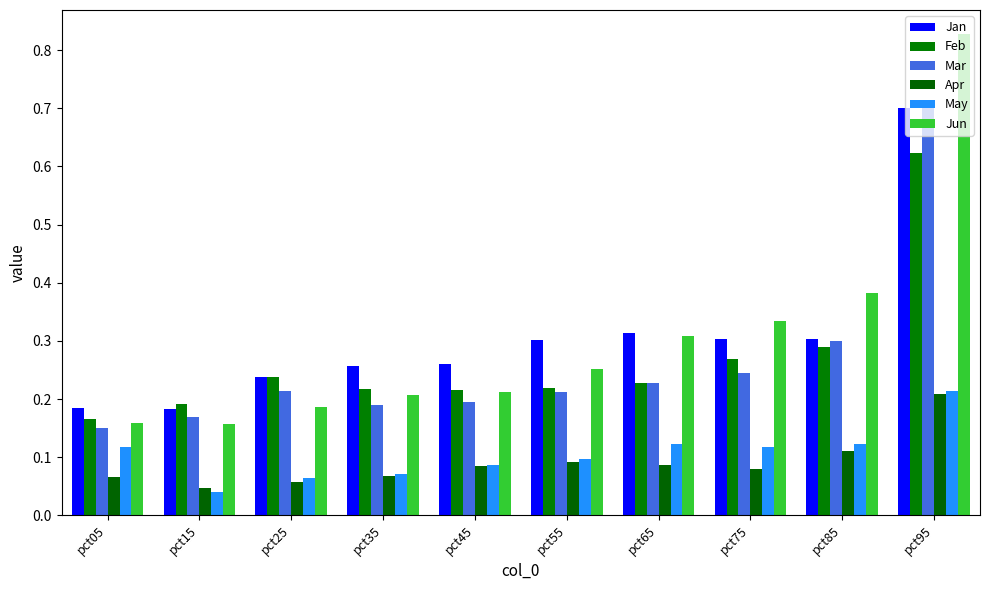

True or false: Feb has a value of 0.0 at pct35.

False